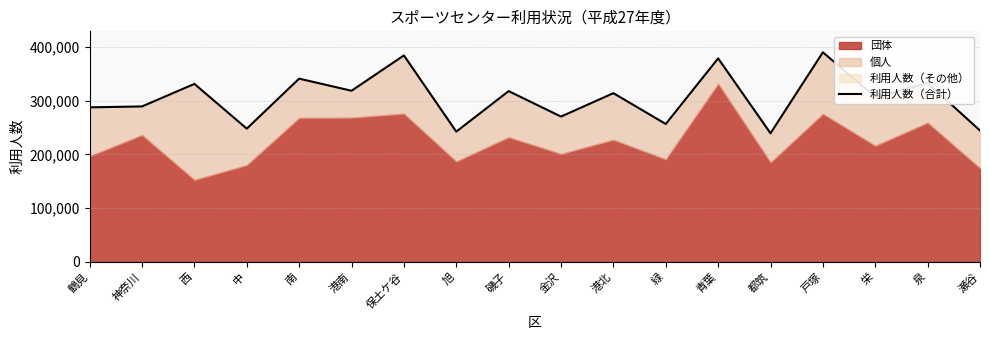

What is the value of the 1st point from the left?

287397